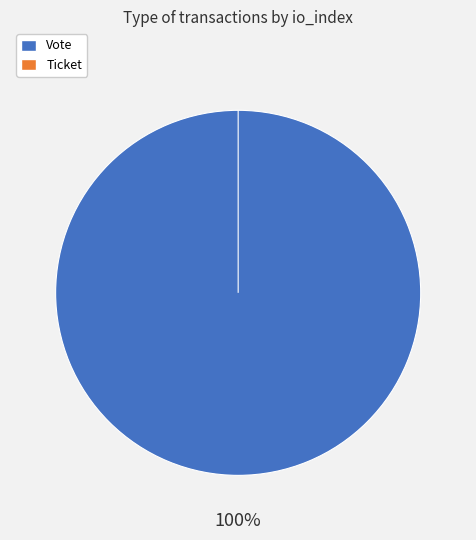

Count the number of slices in the pie.

2